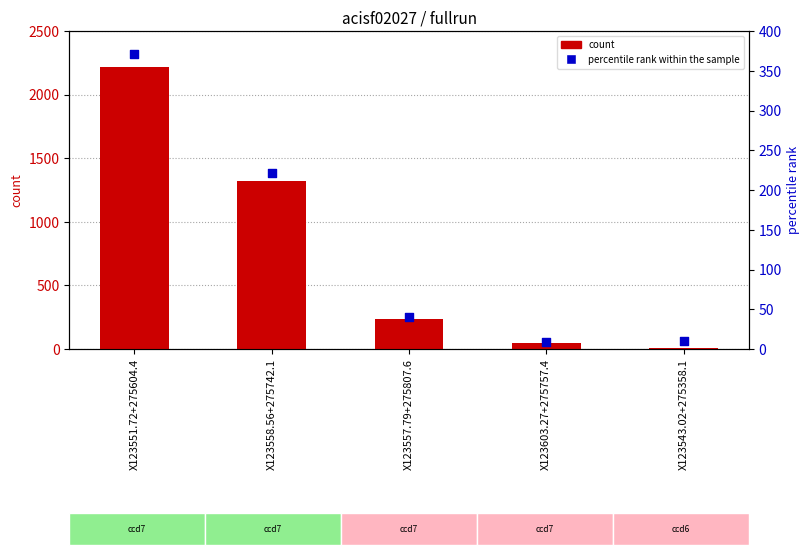

Which series contains the lowest Y value?

percentile rank within the sample